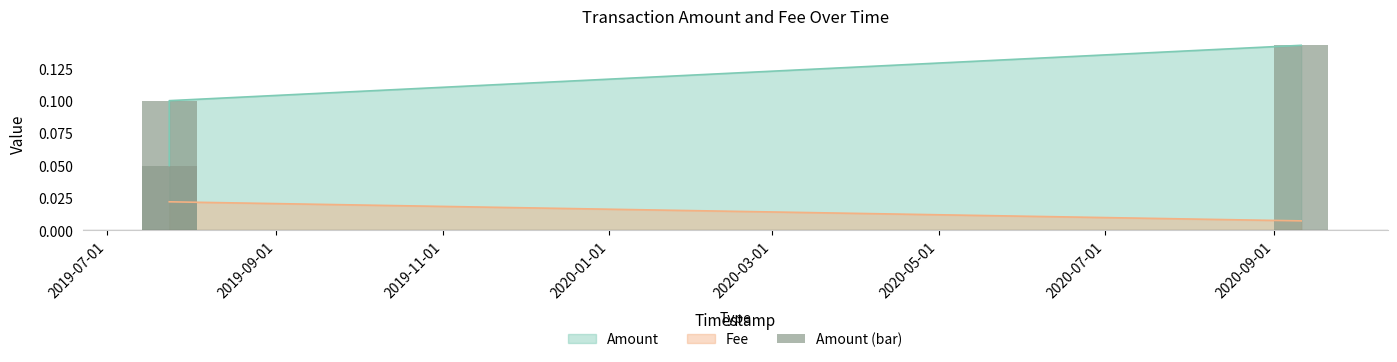

What is the change in value from 2019-07-01 to 2019-09-01?

+0.1